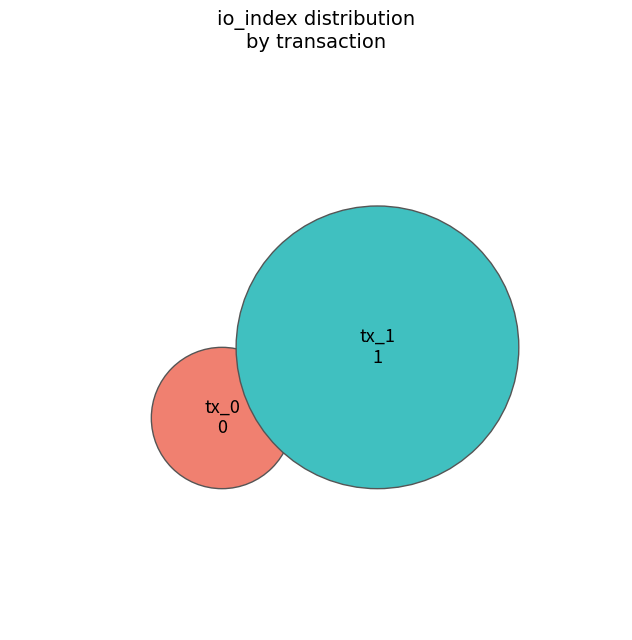

Count the number of slices in the pie.

2